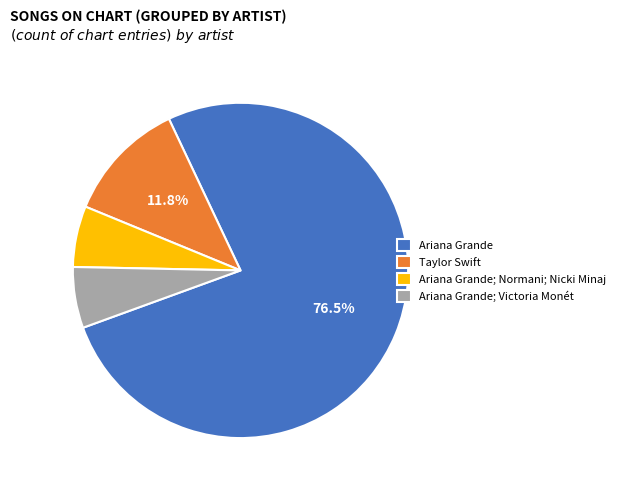

Is there any slice that represents more than half of the pie?

Yes